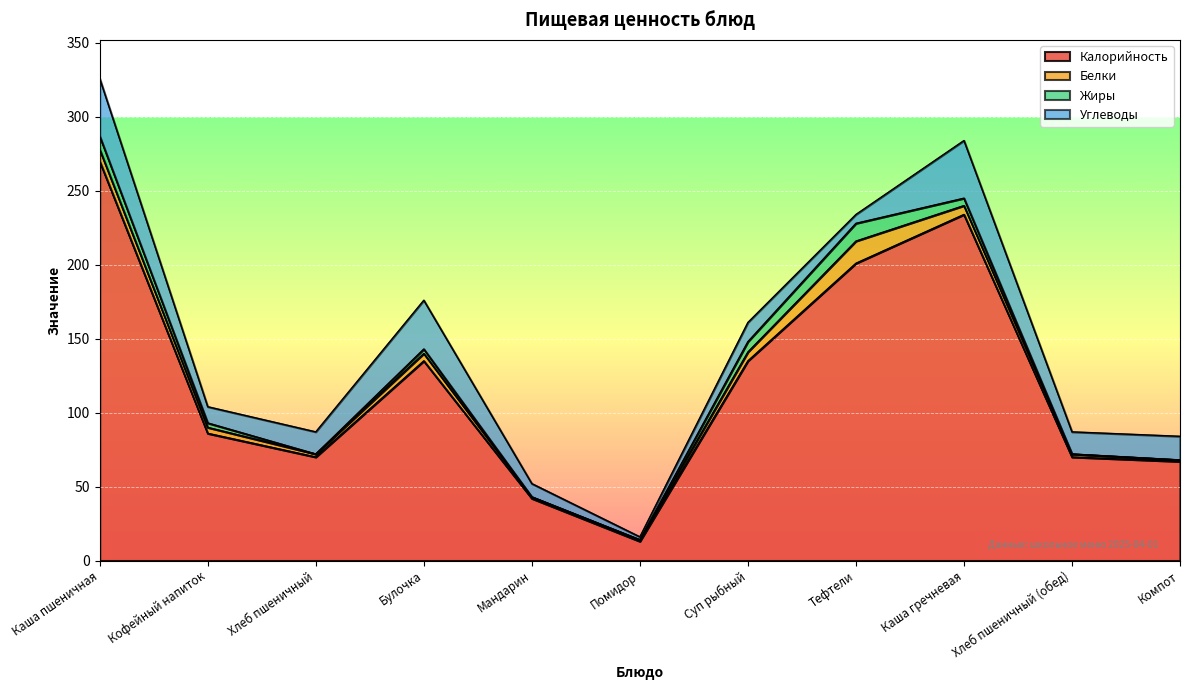

At which category is the sum across all series the highest?

Каша пшеничная